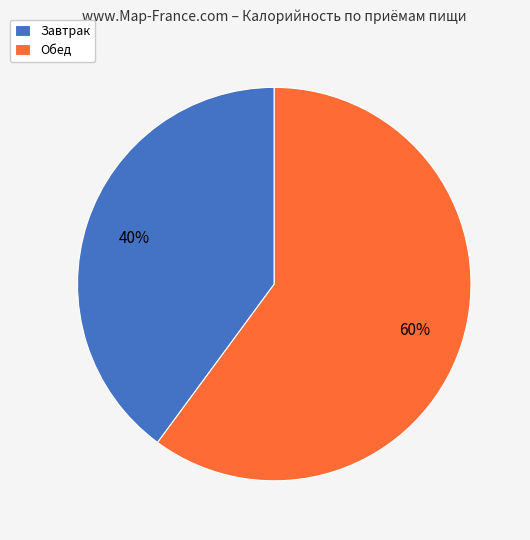

Is there a majority slice in this chart?

Yes